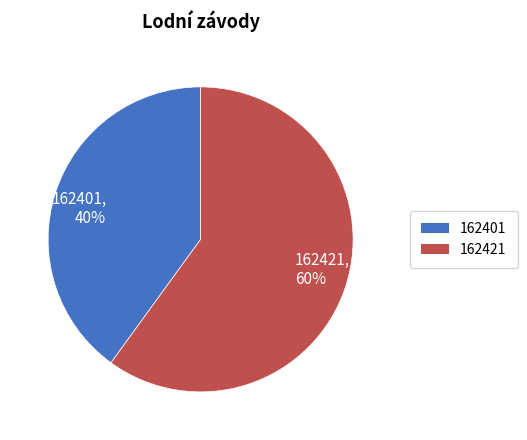

Do 162421, 60% and 162401, 40% together represent more than half of the pie?

Yes